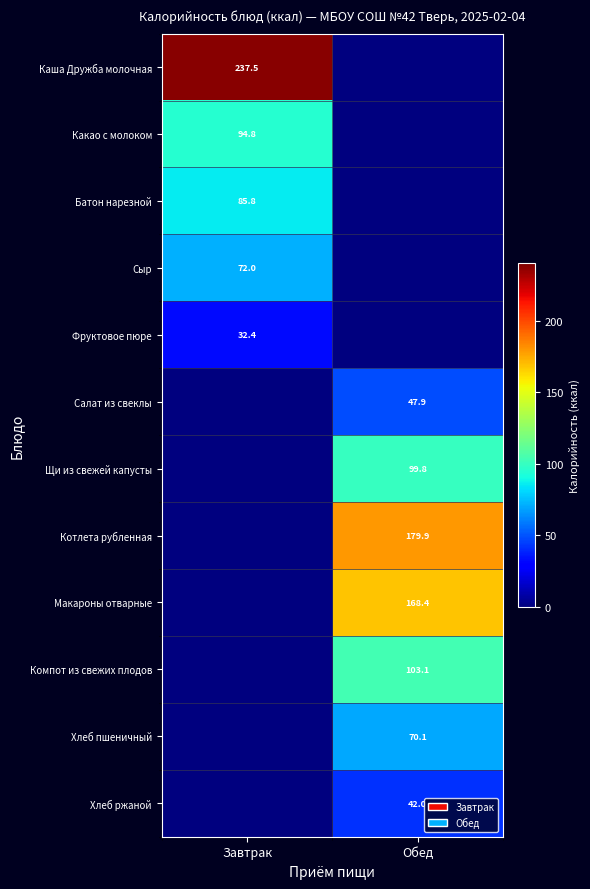

What is the total value across all series at Обед?

711.4